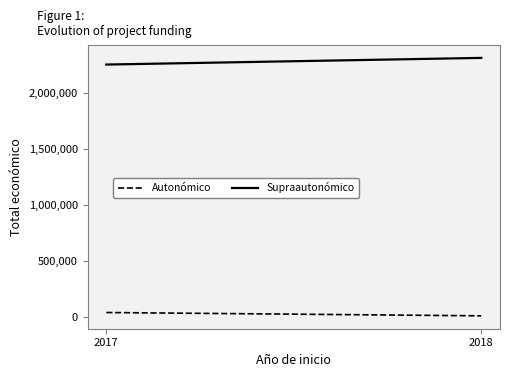

Rank the series by their maximum value, from lowest to highest.

Autonómico, Supraautonómico